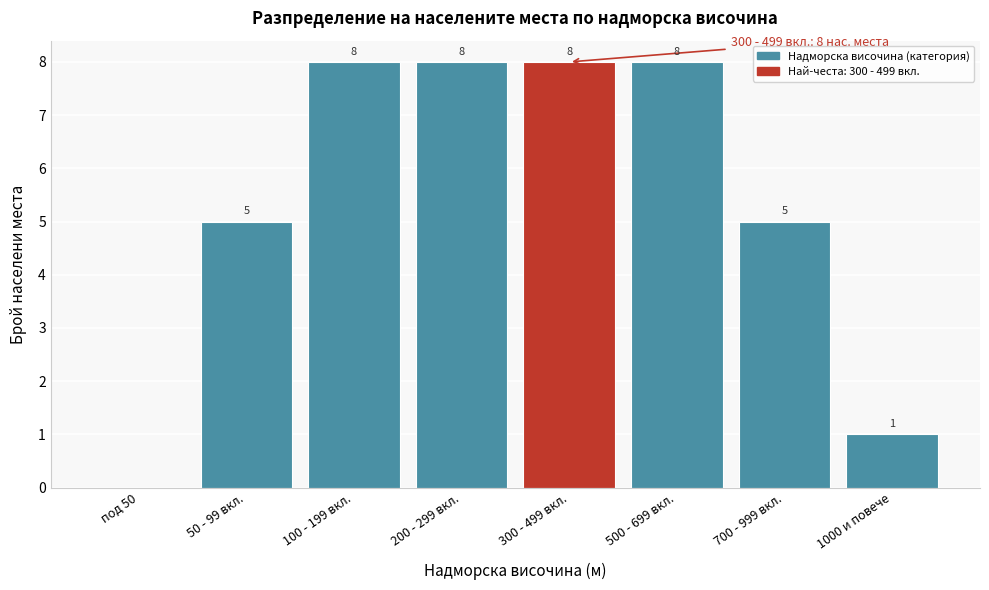

Reading left to right, what are all the values shown in this chart?

под 50=0	50 - 99 вкл.=5	100 - 199 вкл.=8	200 - 299 вкл.=8	300 - 499 вкл.=8	500 - 699 вкл.=8	700 - 999 вкл.=5	1000 и повече=1